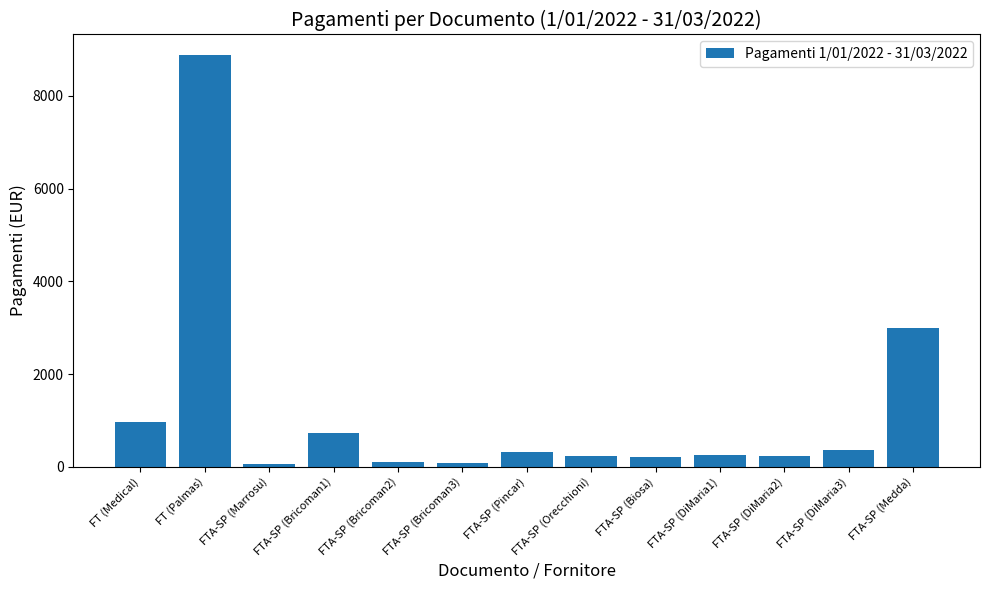

Is it true that the value at FTA-SP (DiMaria2) is 236.8?

True